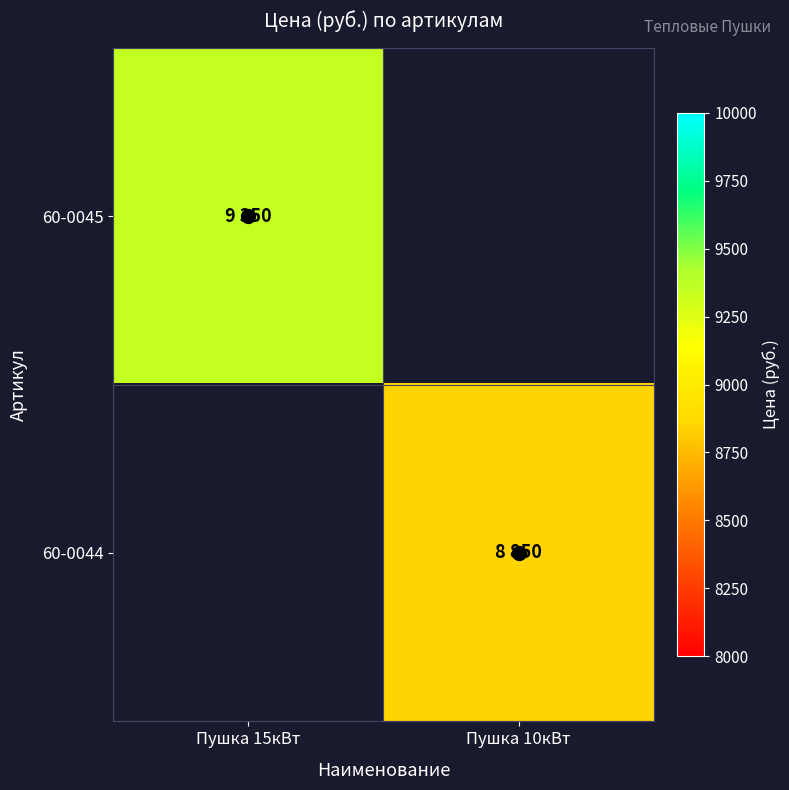

The value of 60-0045 at Пушка 15кВт is 9350.0. True or false?

True